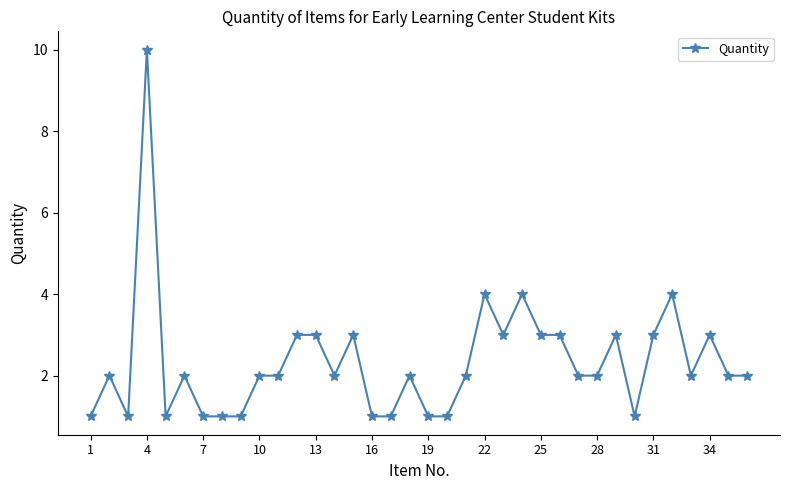

Count the number of data series in this chart.

1